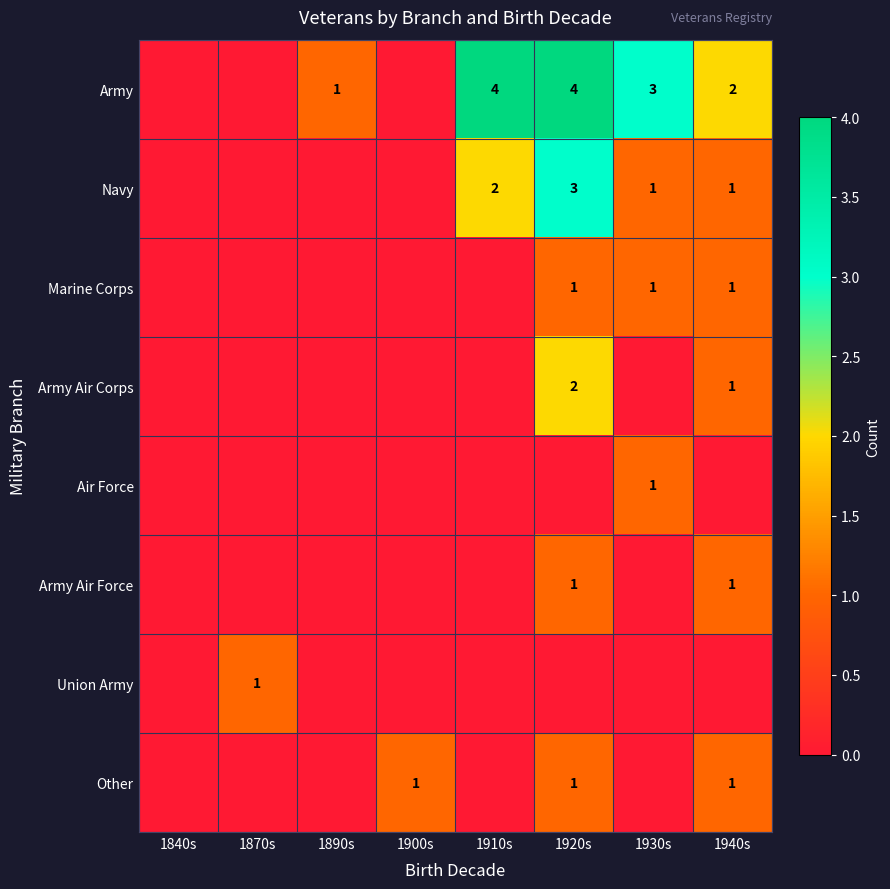

The value of Army at 1920s is 4. True or false?

True